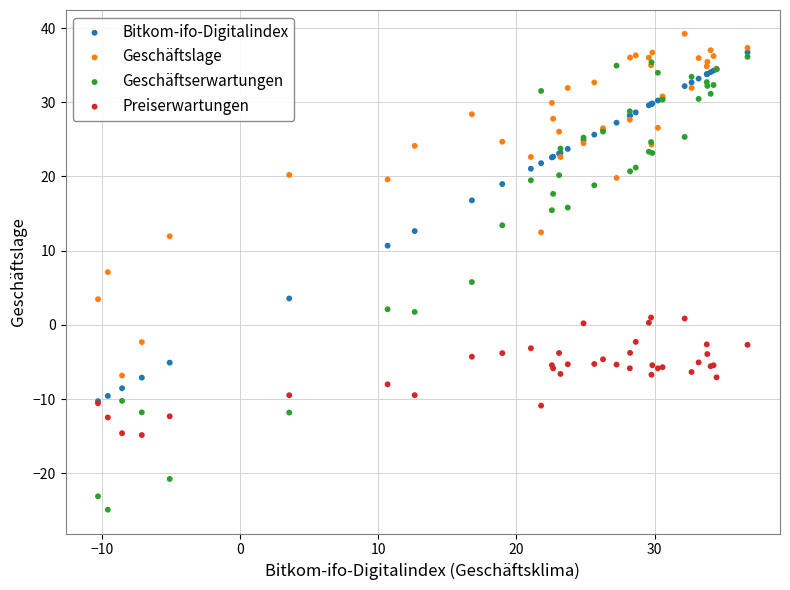

Which series contains the lowest Y value?

Geschäftserwartungen